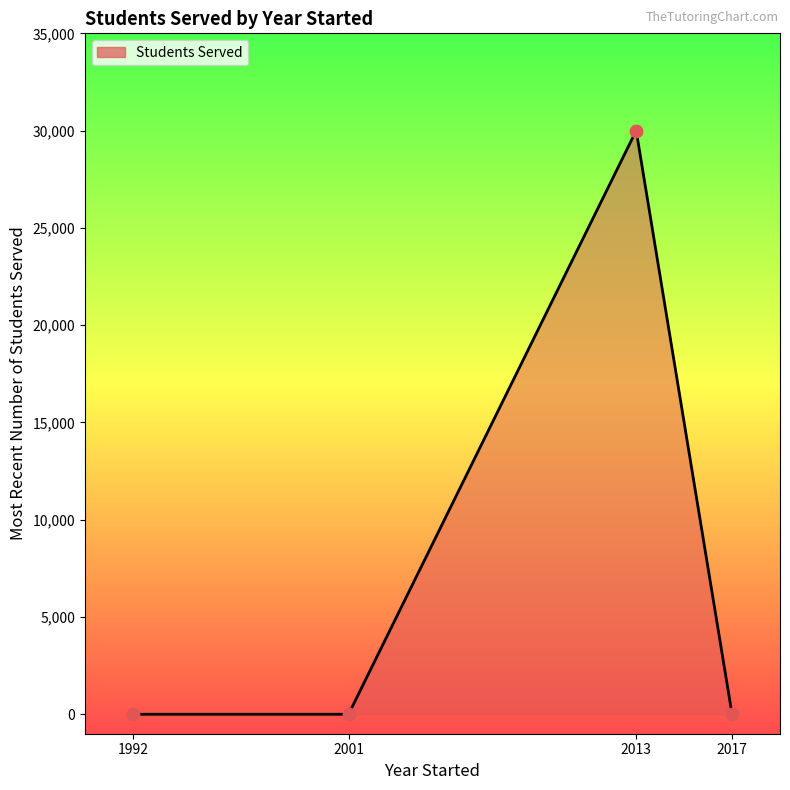

Between 1992 and 2013, which is larger?

2013